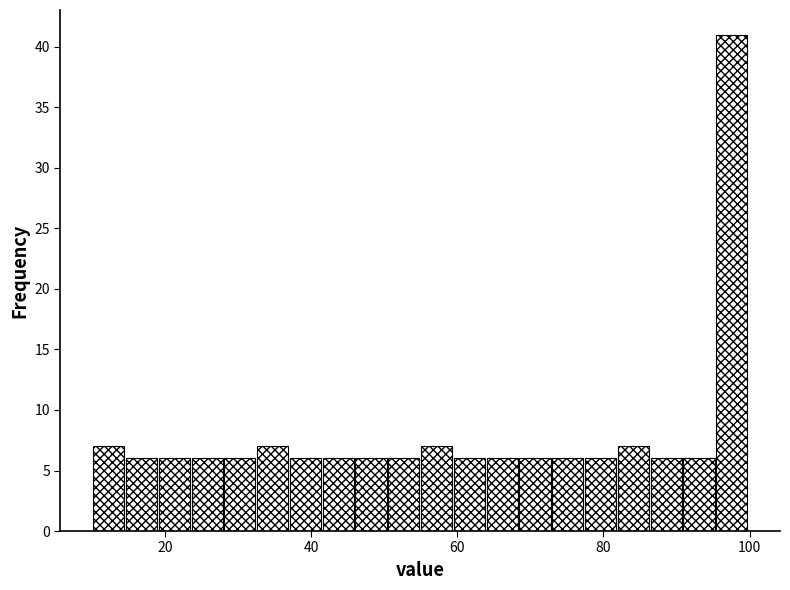

Read against the x-axis, roughly where is the centre of the tallest bar?

98